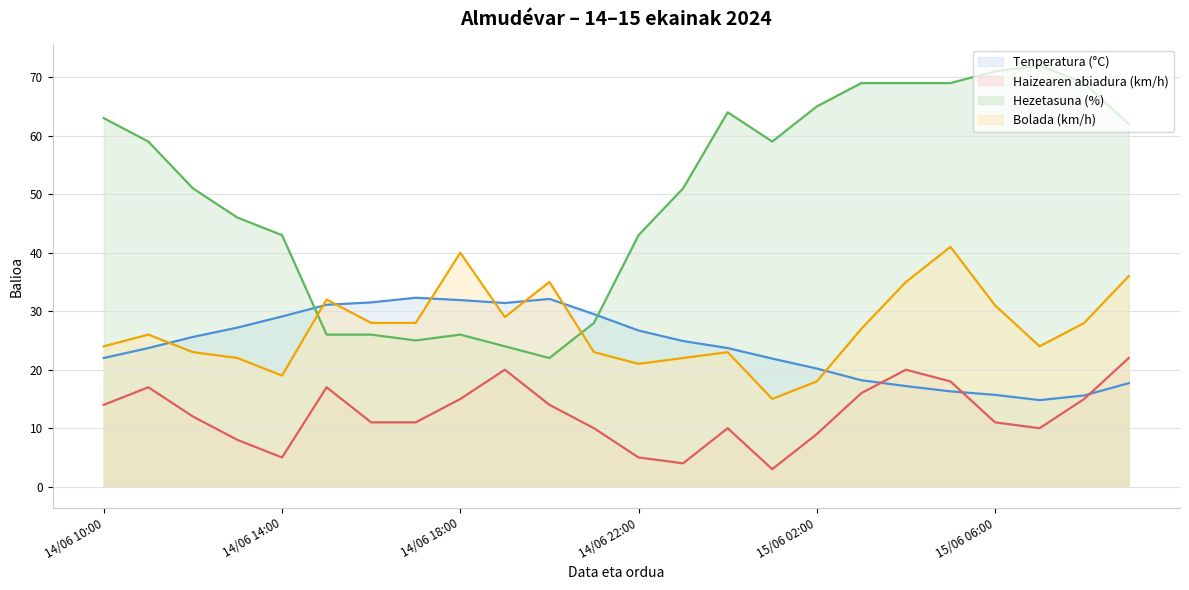

What is the difference between the second highest and second lowest values in the Tenperatura (°C) series?

16.5